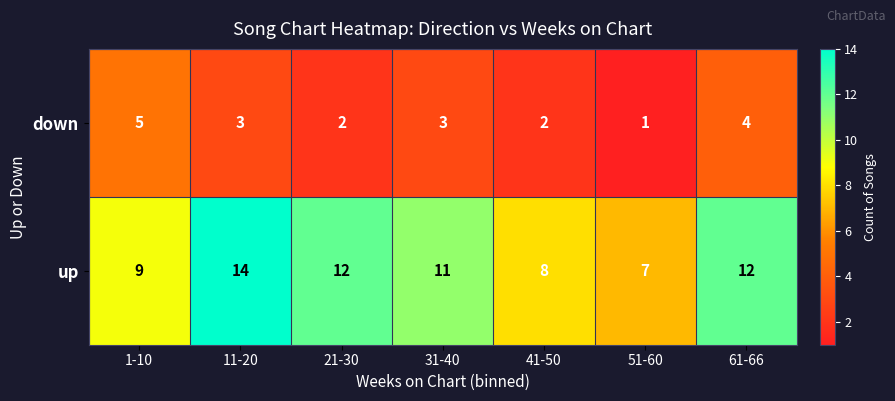

List the series in order of their overall mean, lowest first.

down, up